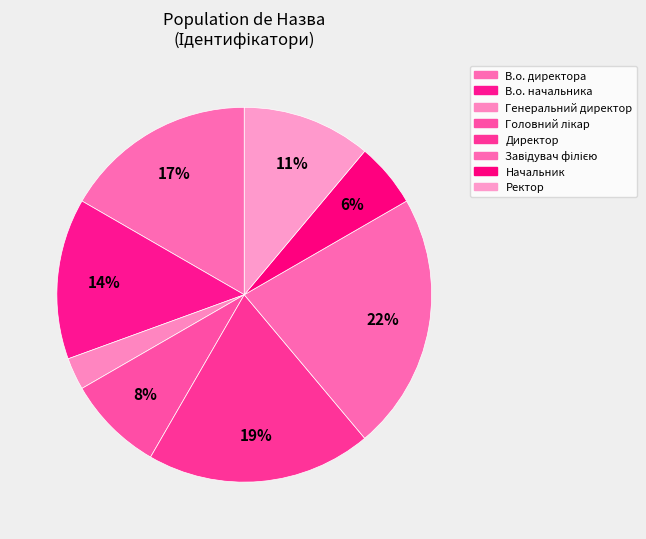

What is the smallest slice in the pie chart?

Генеральний директор